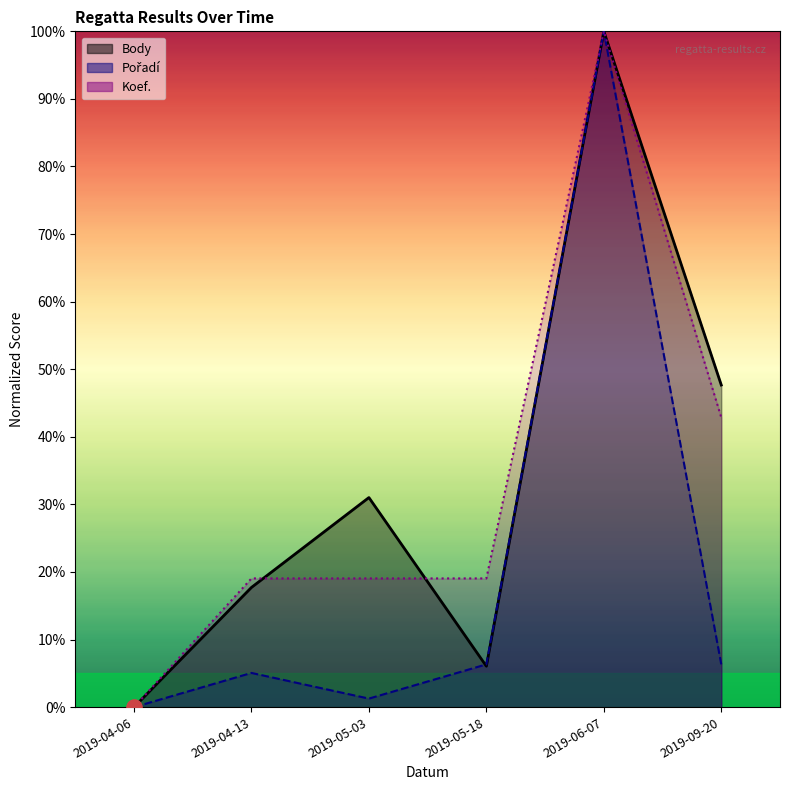

Which series has the largest total across all categories?

Body